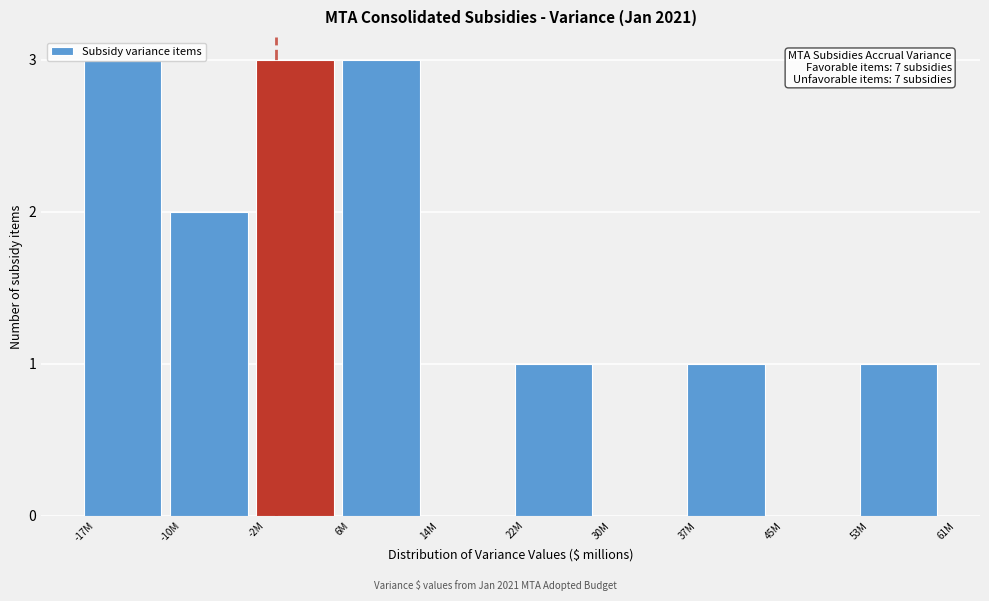

What is the sum of all values?

14